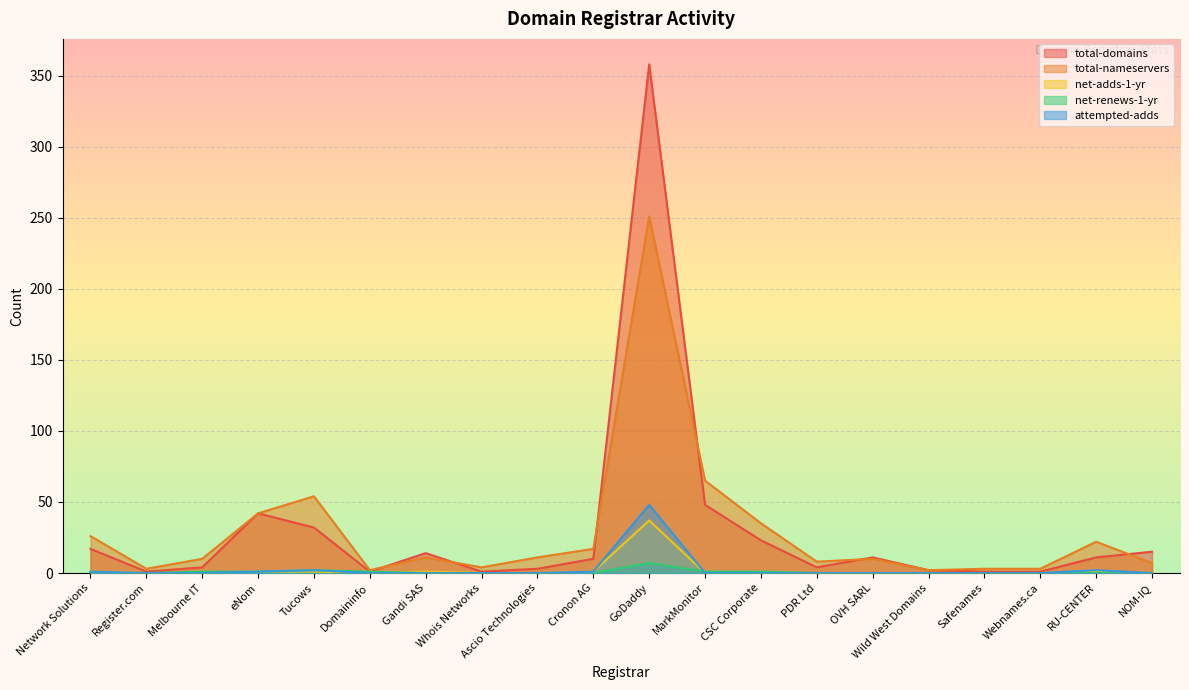

How many values in the total-domains series are below 11?

10